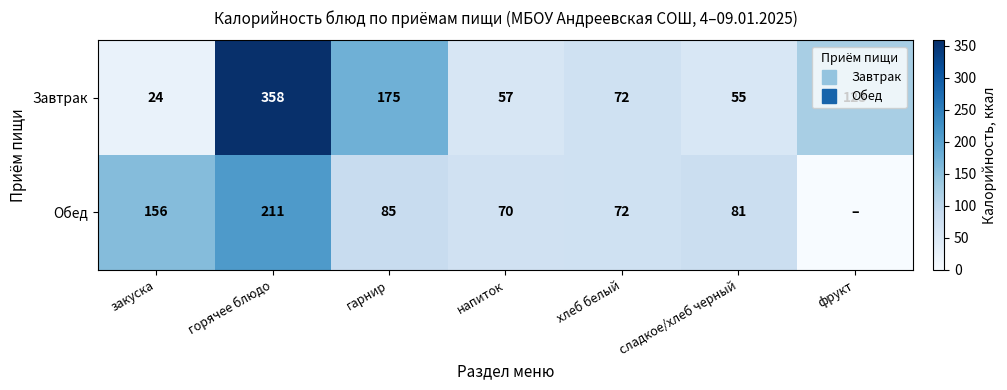

Which series changed the most between напиток and сладкое/хлеб черный?

Обед